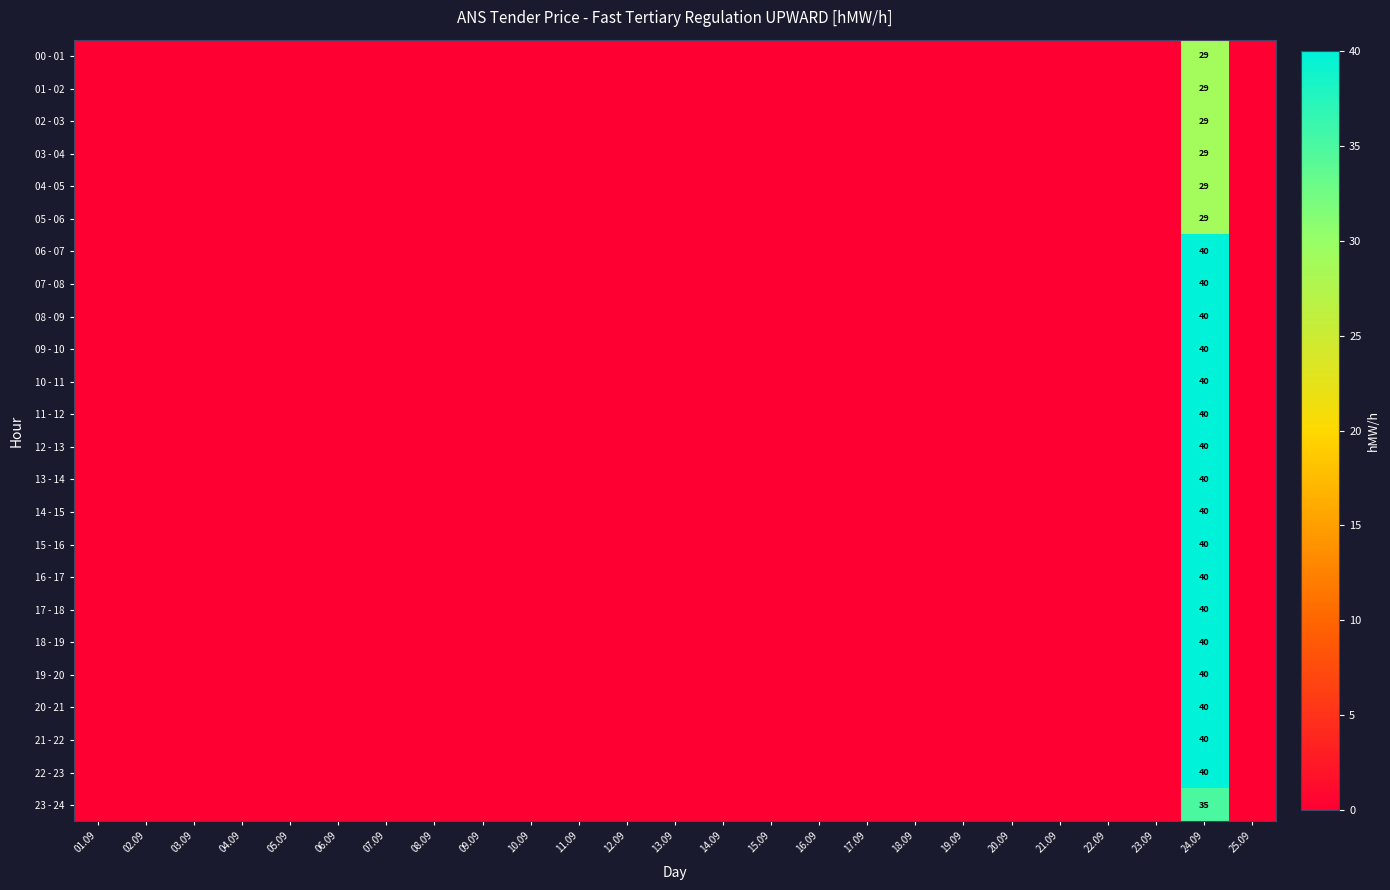

What is the difference between the highest and lowest values at 24.09?

11